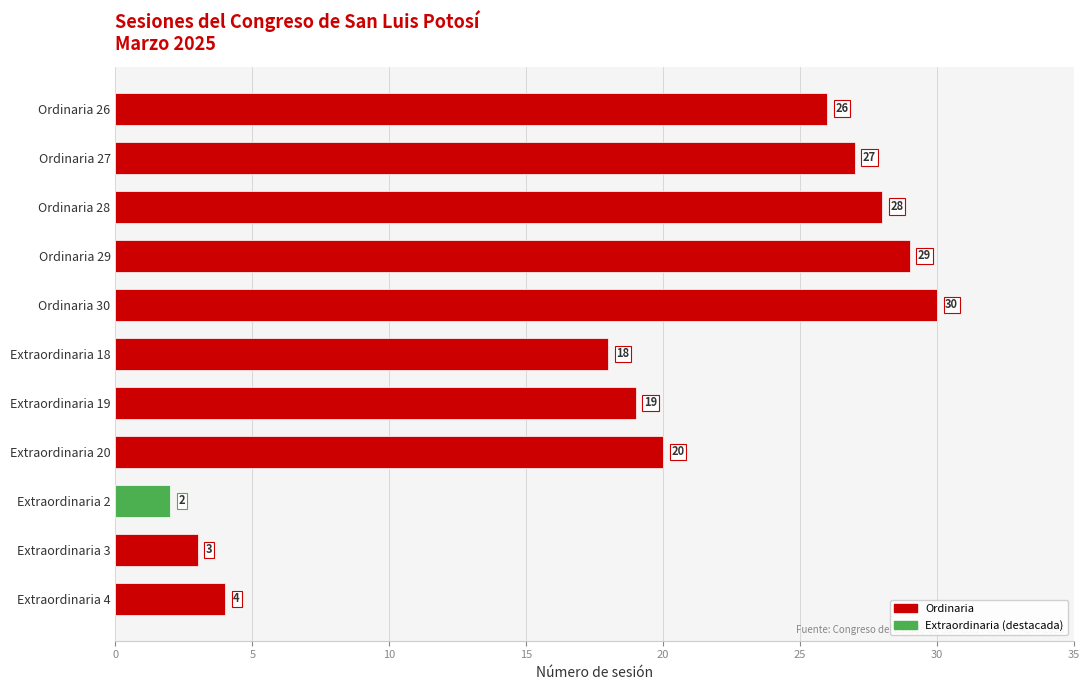

What is the minimum value shown in the chart?

2